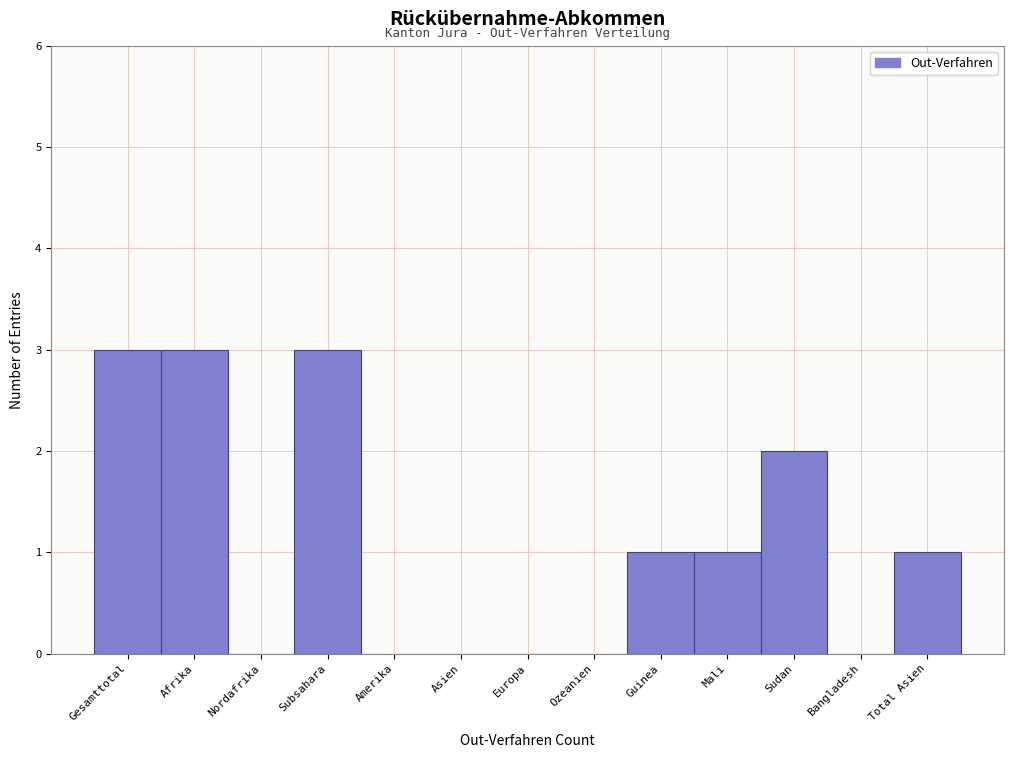

Reading left to right, extract all data points from this chart.

Gesamttotal=3	Afrika=3	Nordafrika=0	Subsahara=3	Amerika=0	Asien=0	Europa=0	Ozeanien=0	Guinea=1	Mali=1	Sudan=2	Bangladesh=0	Total Asien=1